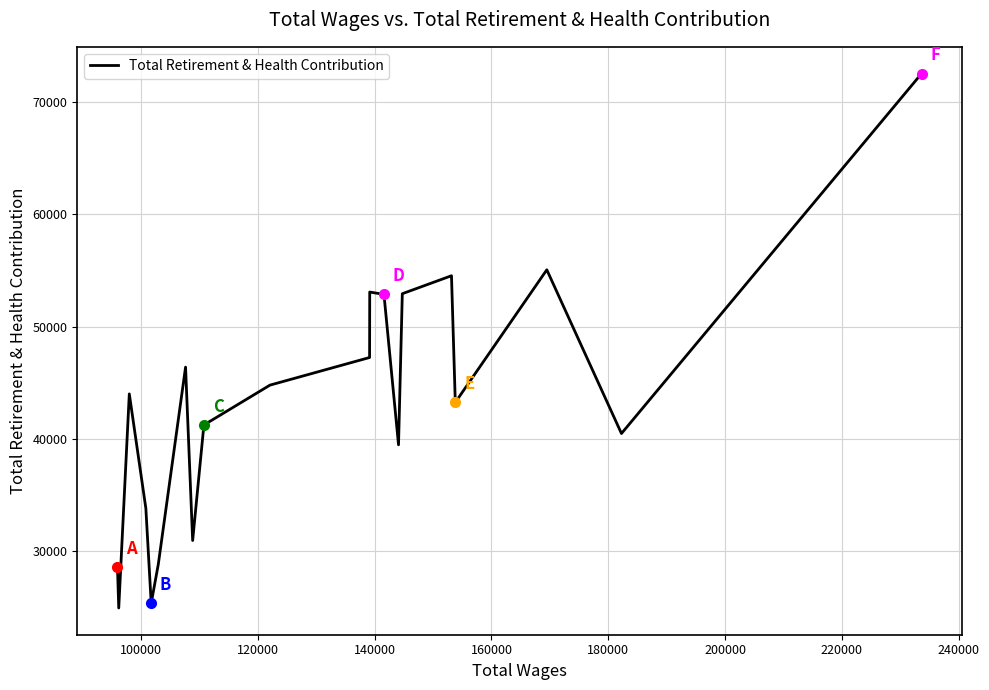

What is the minimum value shown in the chart?

24944